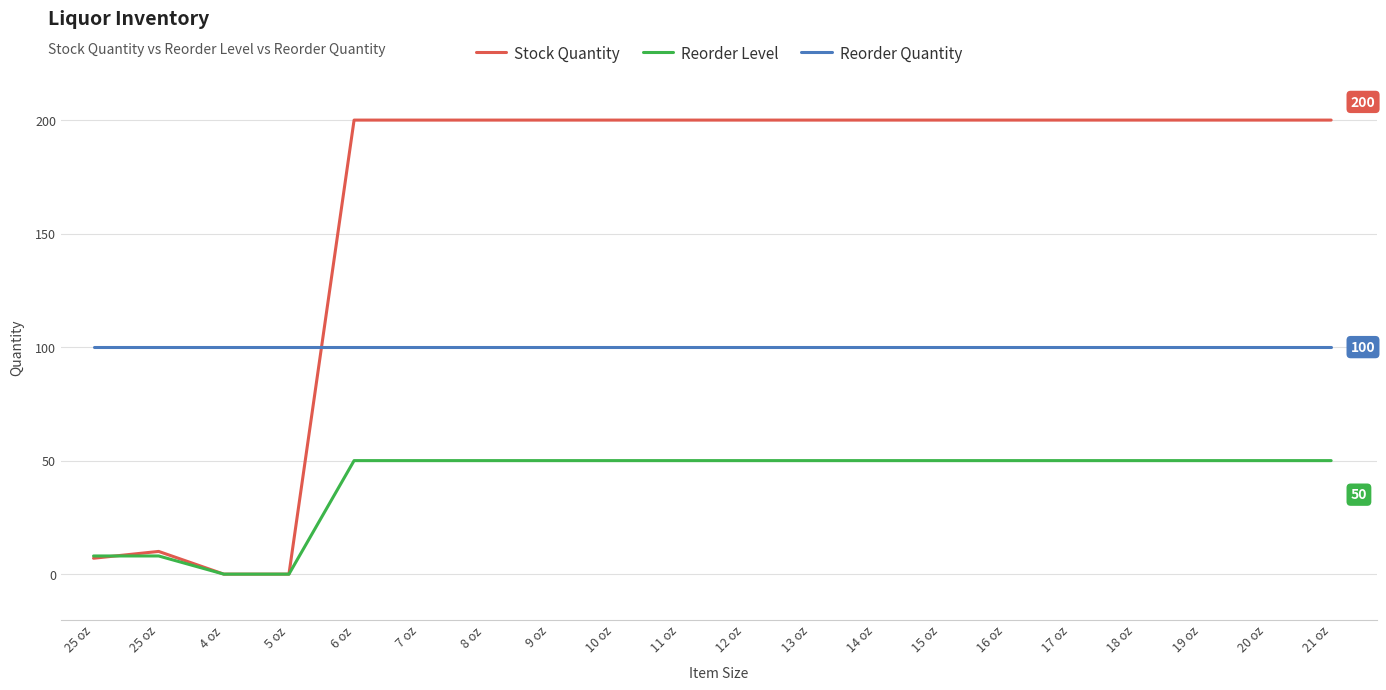

How many interior local peaks does the Stock Quantity series have?

1